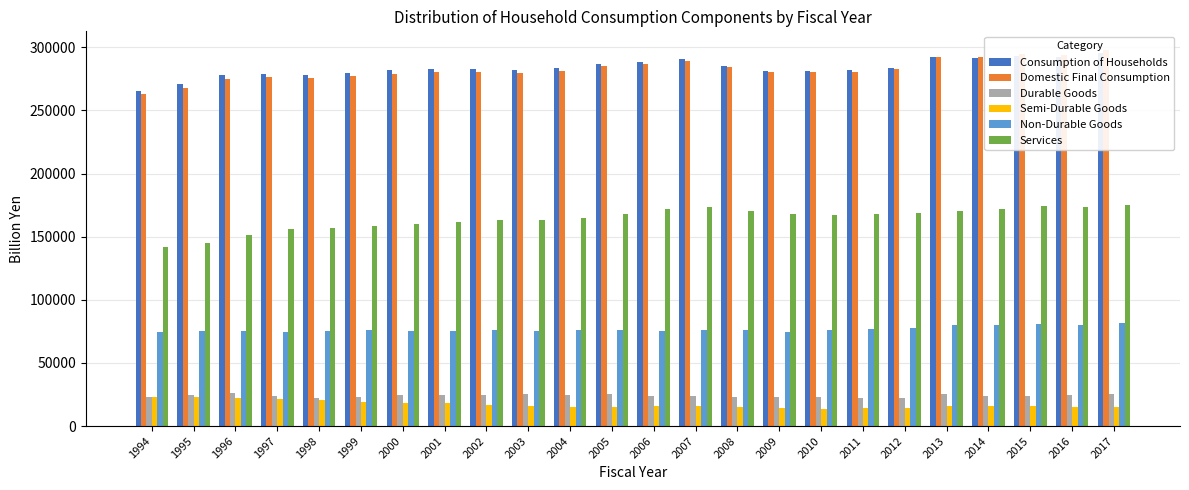

Read the Consumption of Households value at 2002.

282795.4